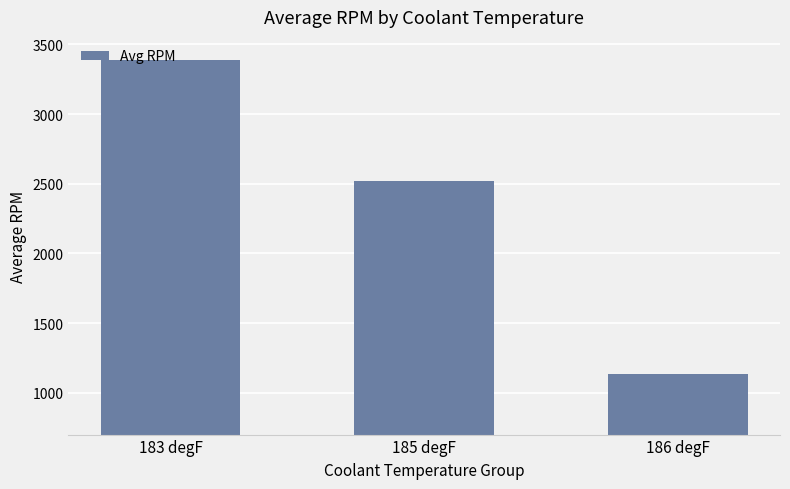

What is the label of the 2nd bar from the left?

185 degF